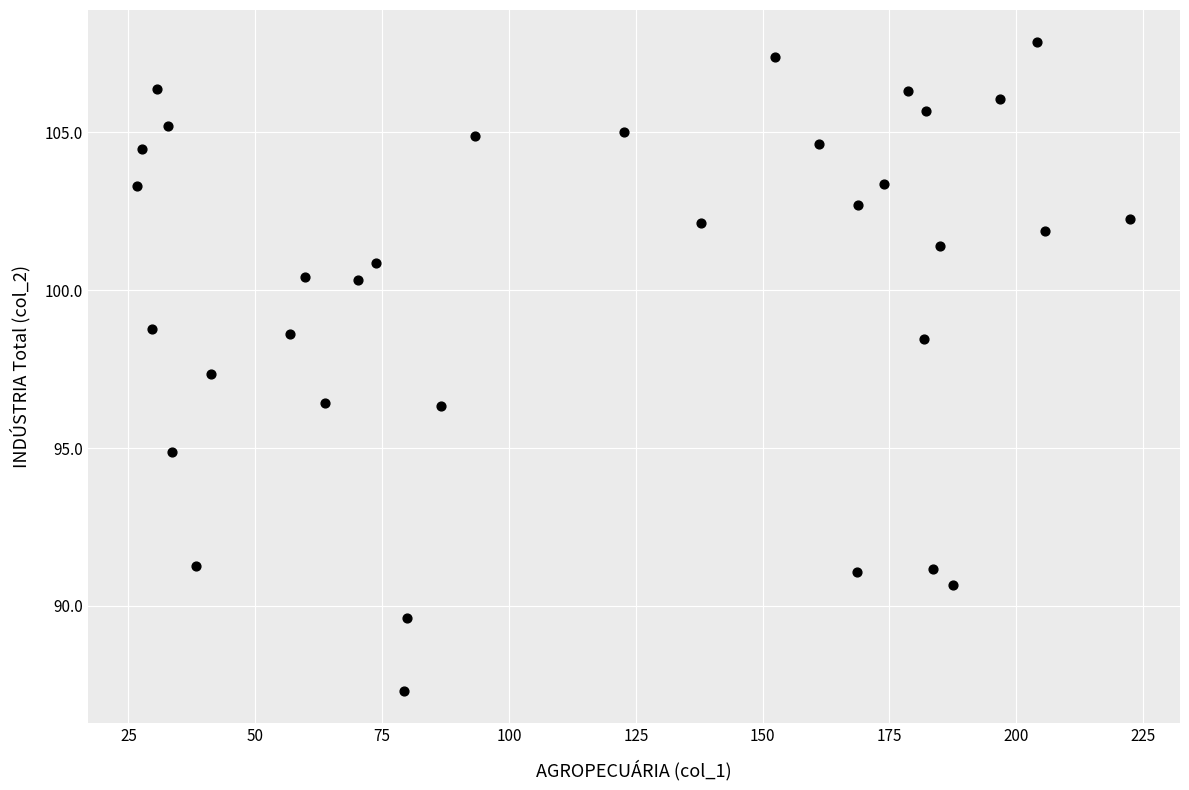

What is the range of X values (max minus min)?

195.7